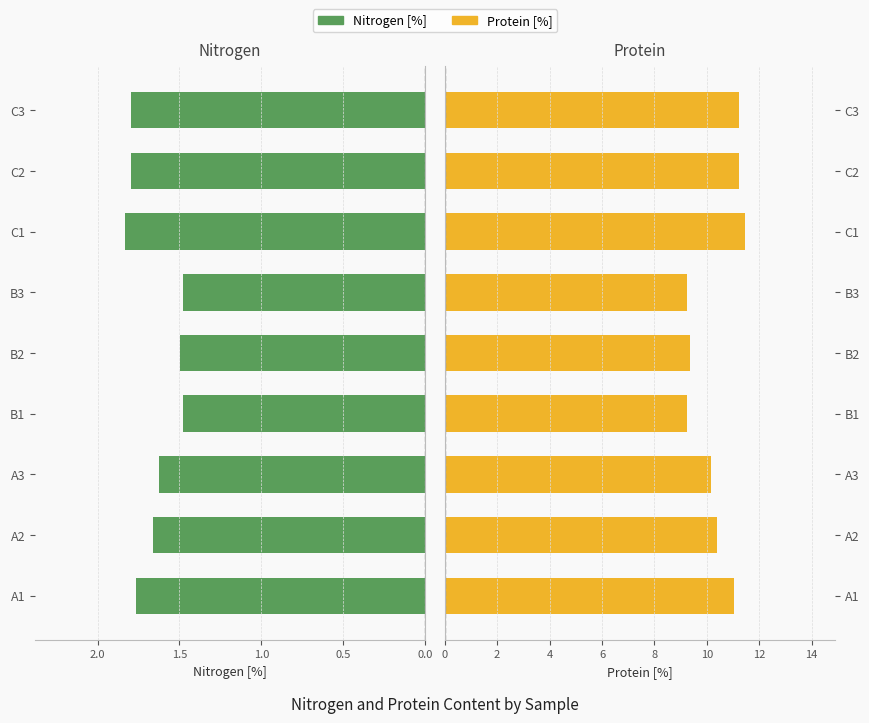

How many bars are there in each group?

2